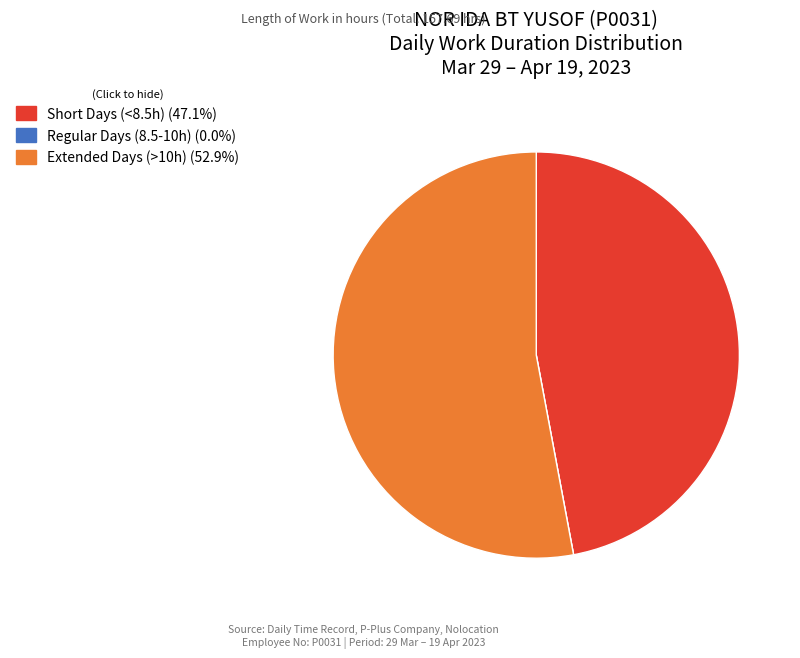

Does any single category account for the majority?

Yes